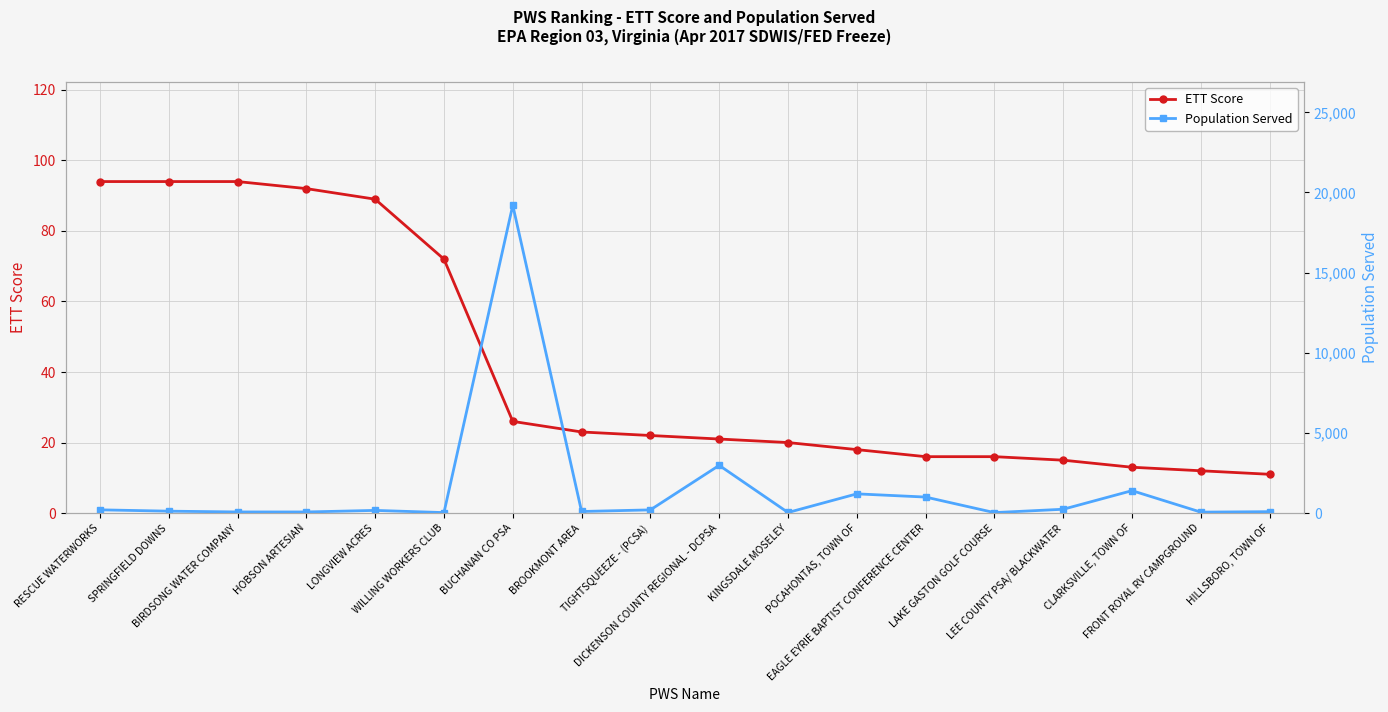

Rank the series by their maximum value, from highest to lowest.

Population Served, ETT Score